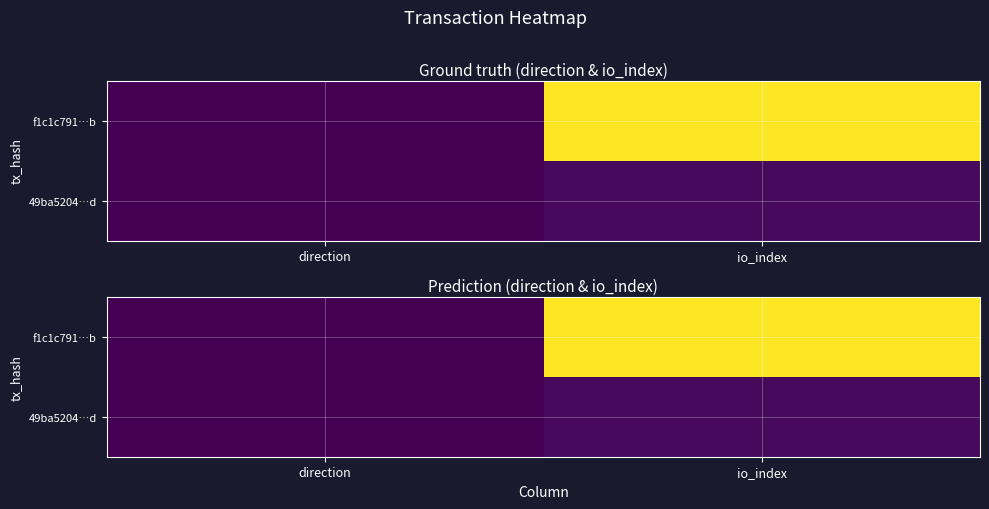

The value of f1c1c791…b at direction is 0.0. True or false?

False